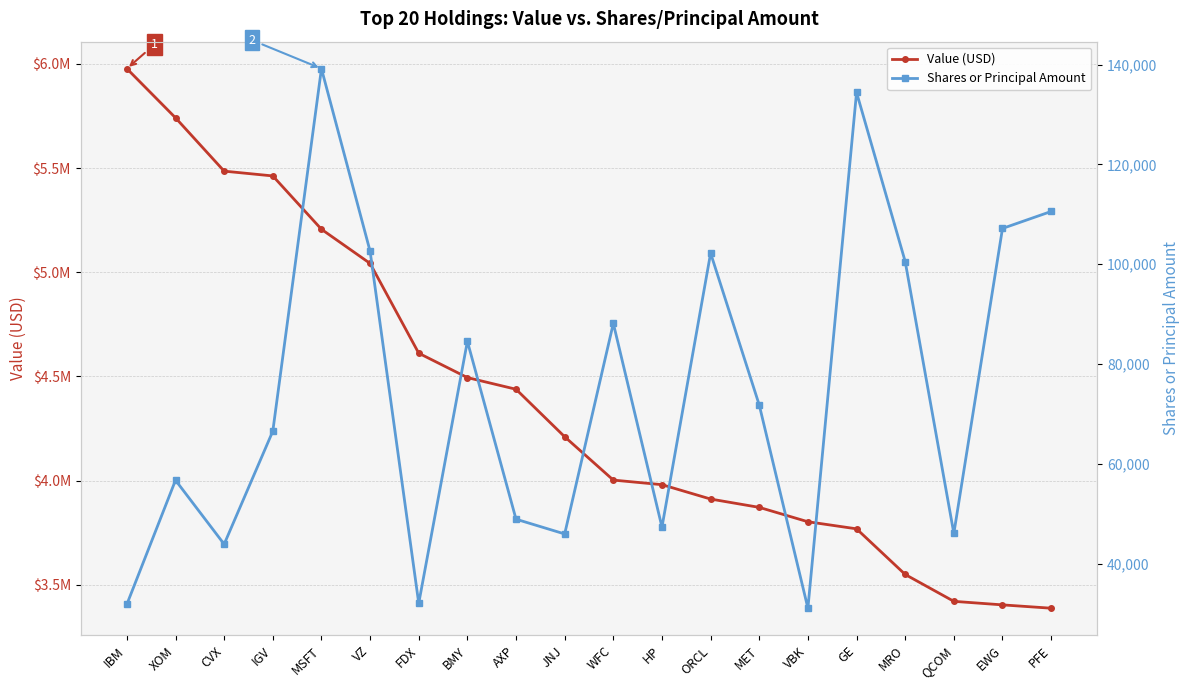

List the series in order of their overall mean, lowest first.

Shares or Principal Amount, Value (USD)